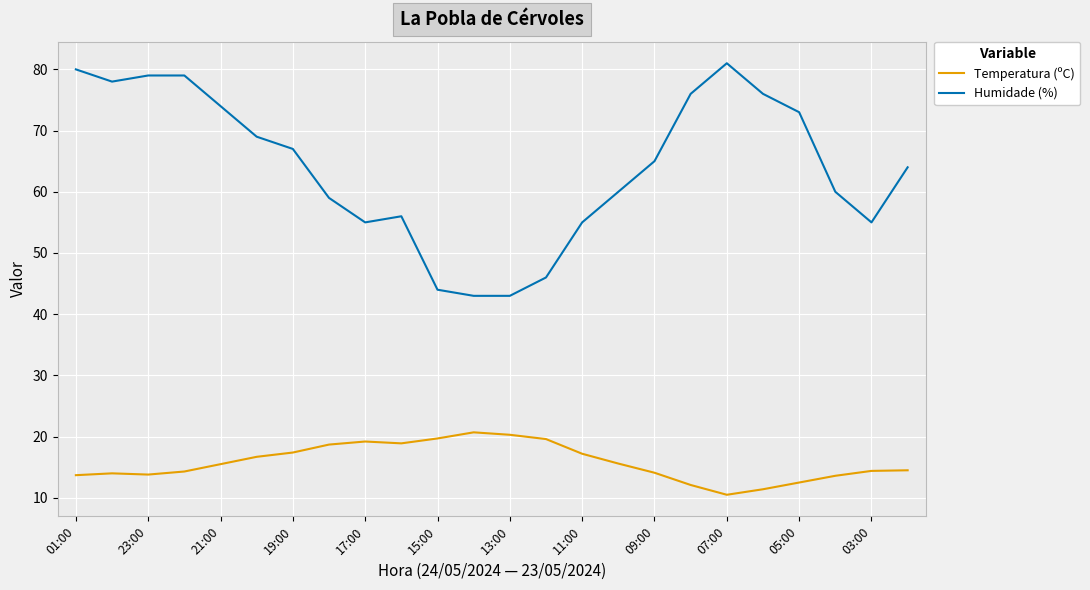

What is the minimum value shown in the chart?

10.5